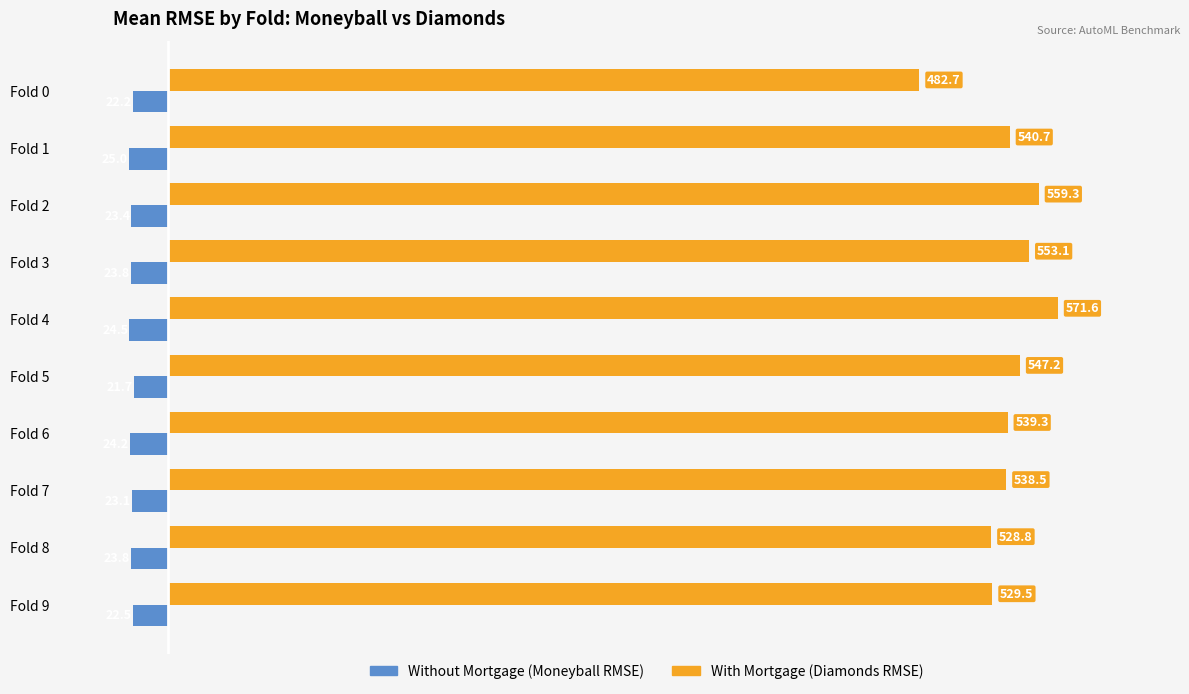

What is the spread (max minus min) of values at Fold 4?

596.1